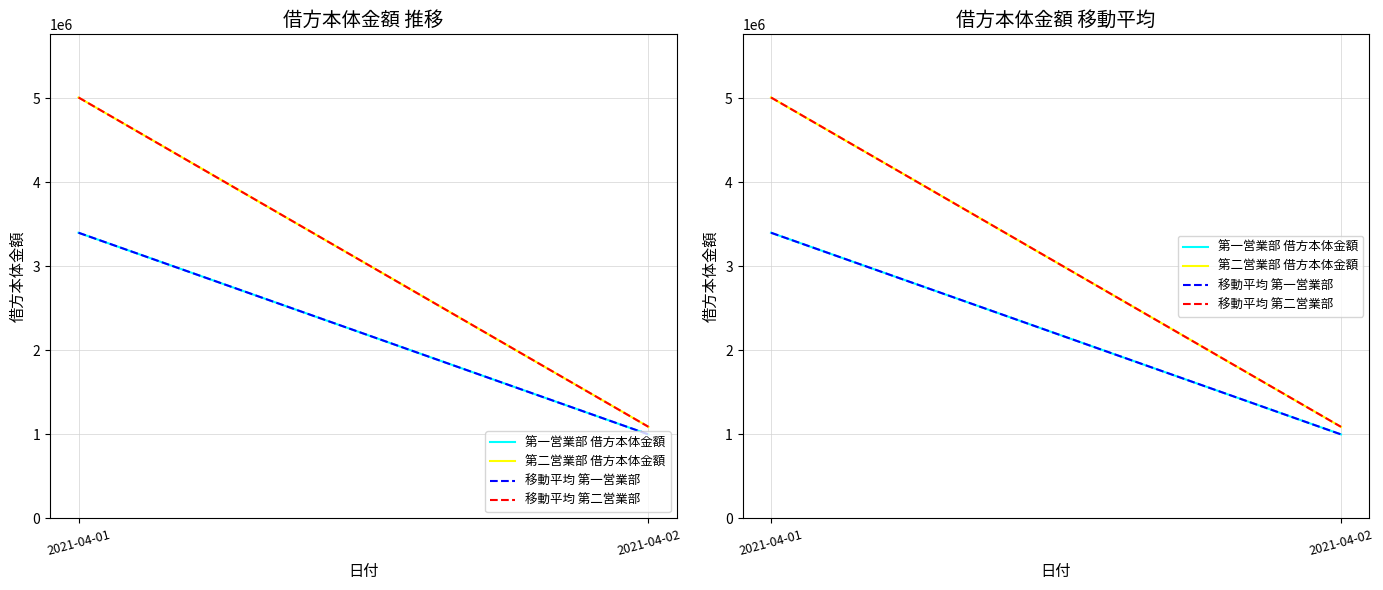

Is the value of 移動平均 第一営業部 at 2021-04-02 greater than the value of 第二営業部 借方本体金額 at 2021-04-02?

No